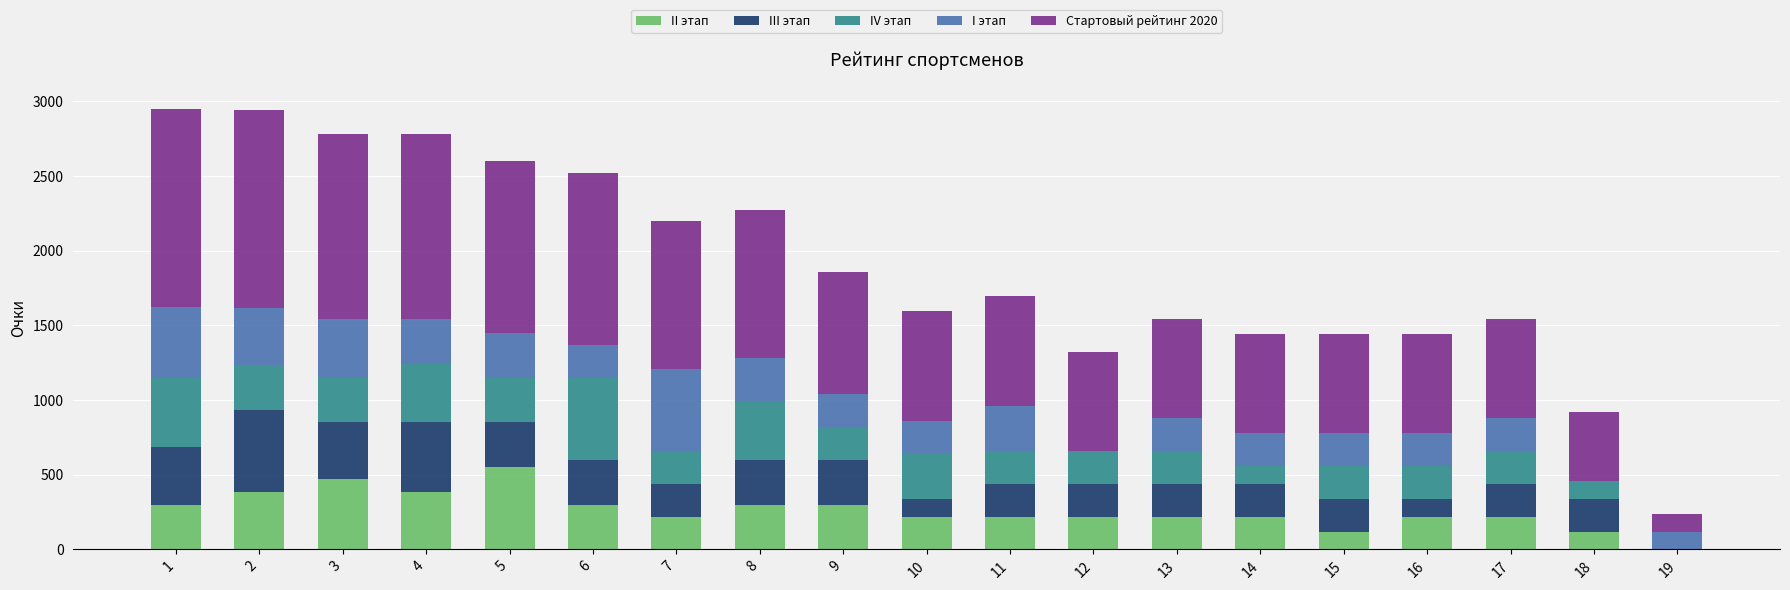

At which category is the sum across all series the highest?

1